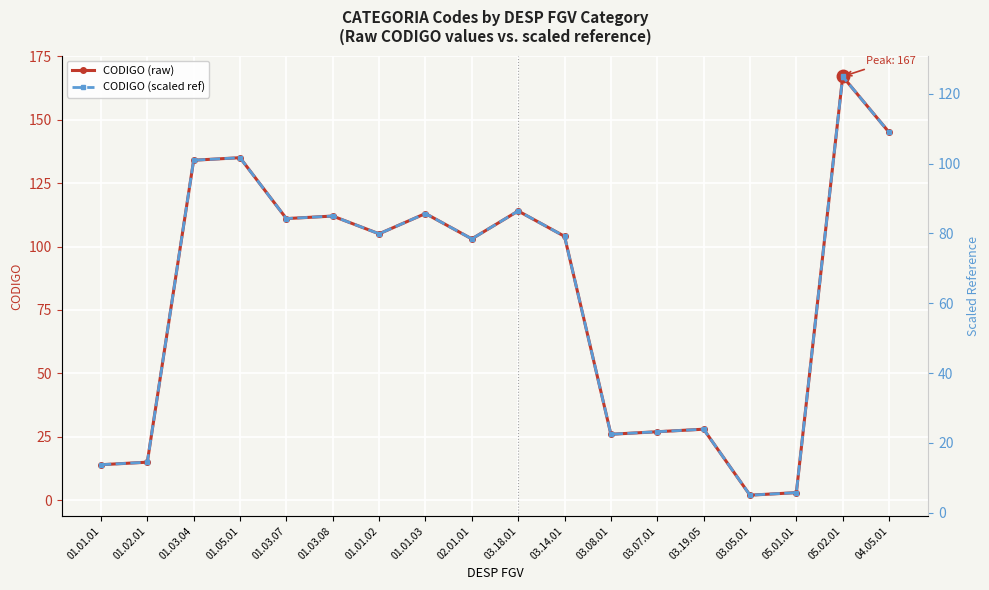

At which label does CODIGO (raw) first exceed 105?

01.03.04